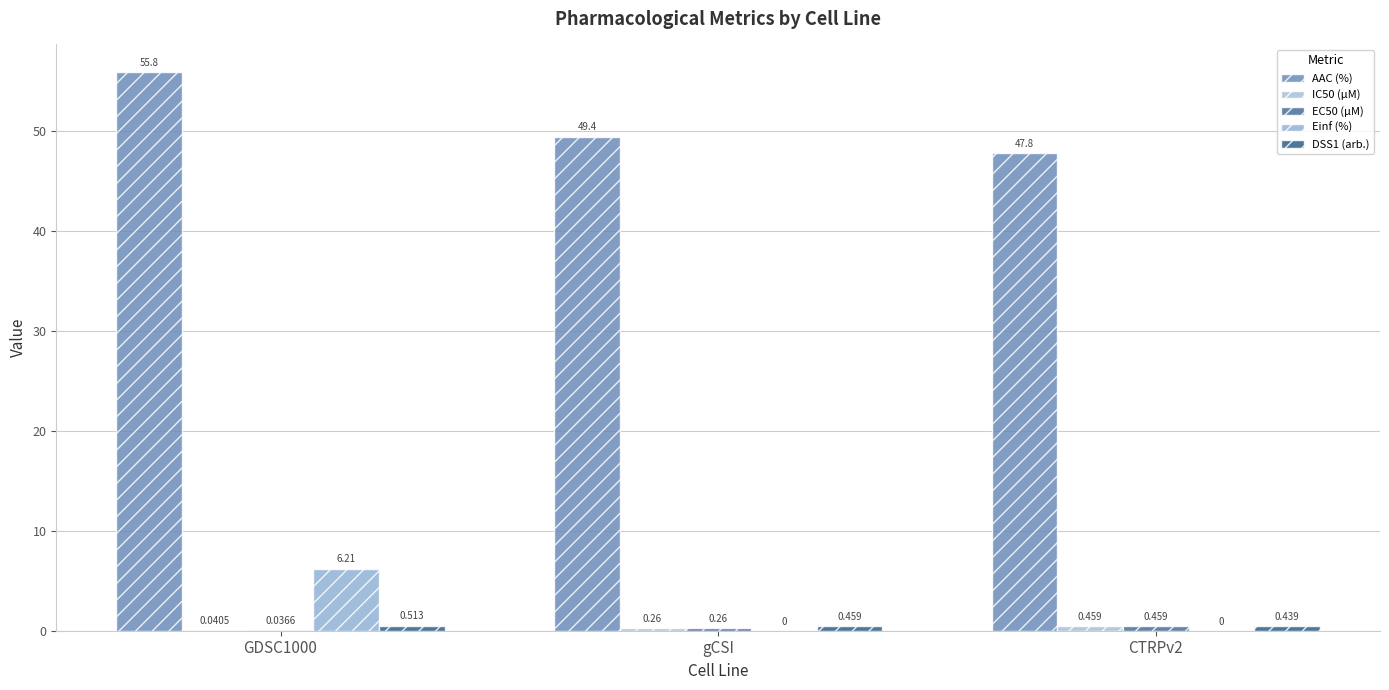

Count the number of categories in the chart.

3